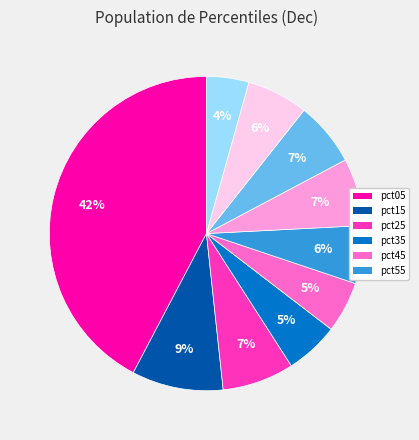

Does any single category account for the majority?

No